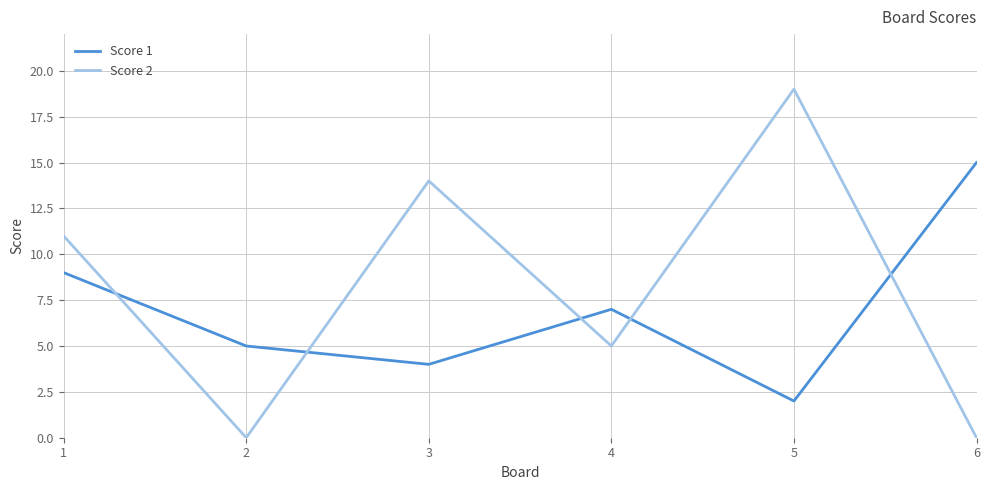

What is the spread (max minus min) of values at 3?

10